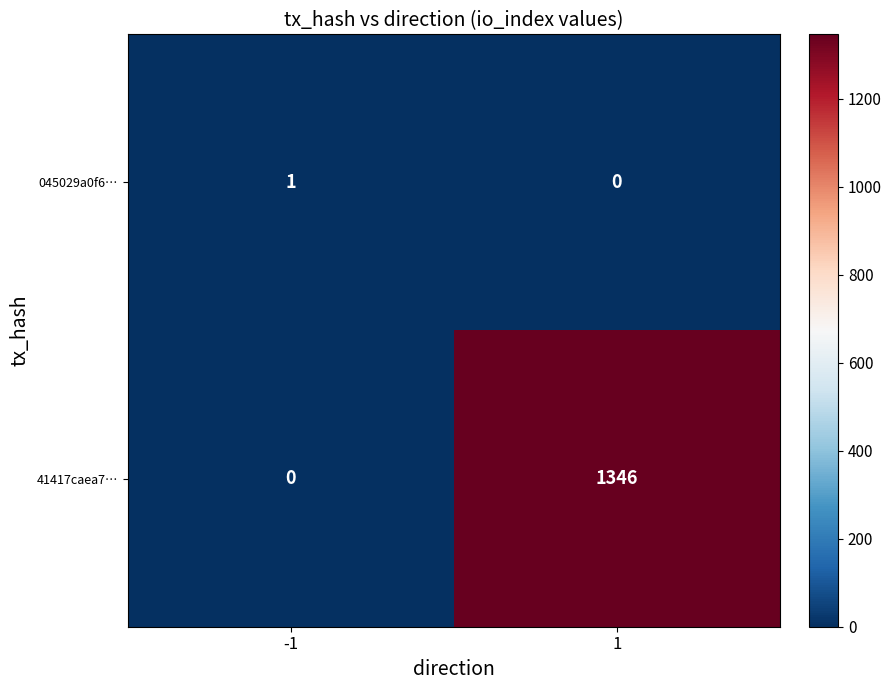

Reading right to left, what are all the values shown in this chart?

045029a0f6…: 1=0	-1=1
41417caea7…: 1=1346	-1=0